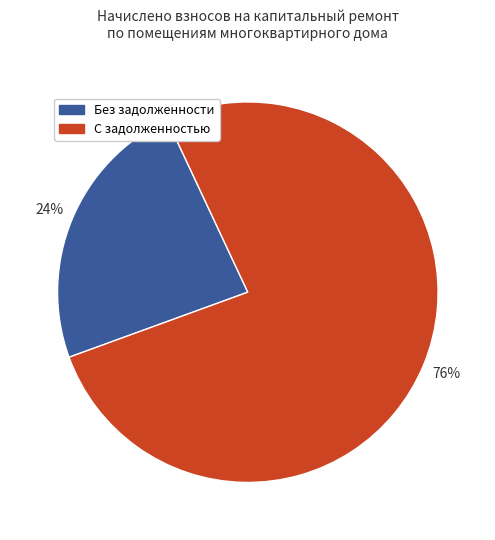

To the nearest percent, what is the average slice percentage?

50%